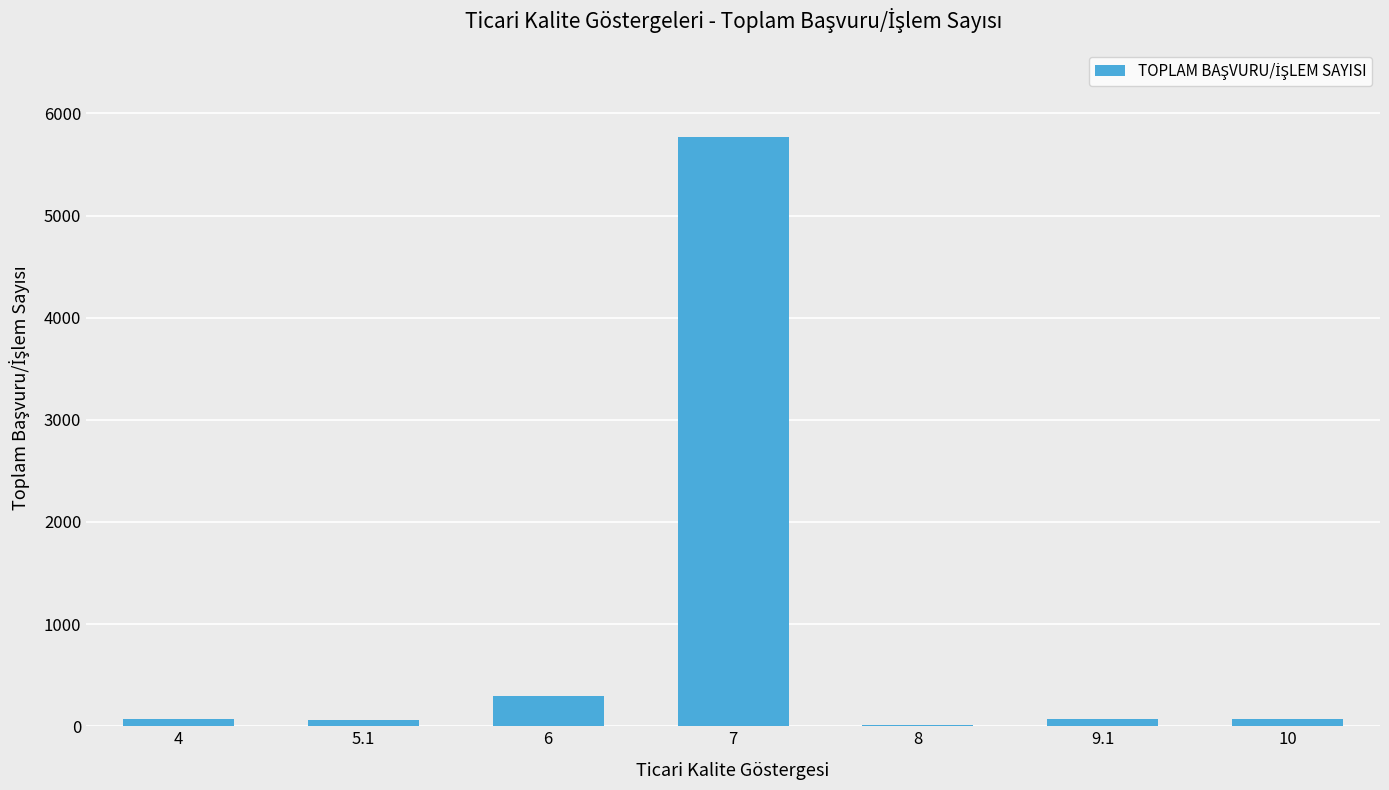

What is the greatest value displayed?

5767